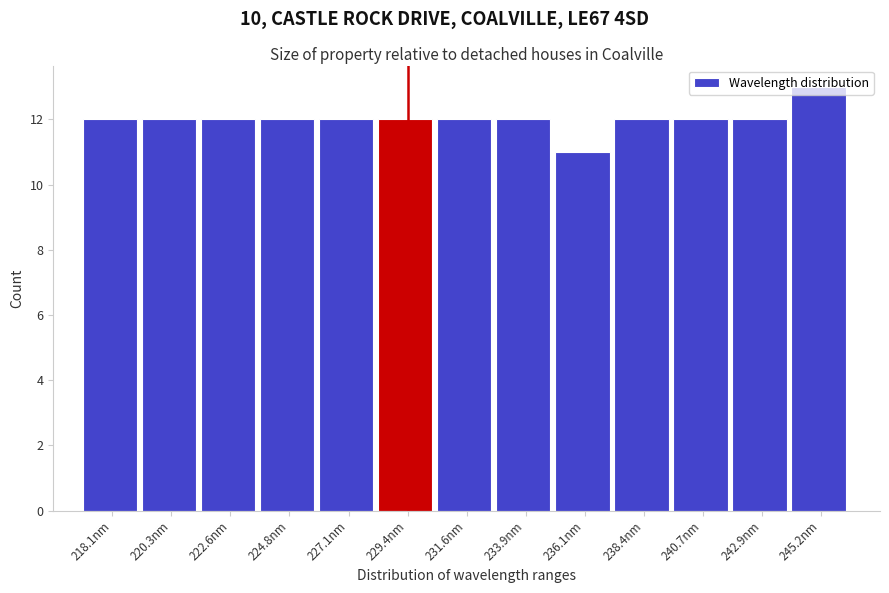

What is the value of the 7th bar from the left?

12